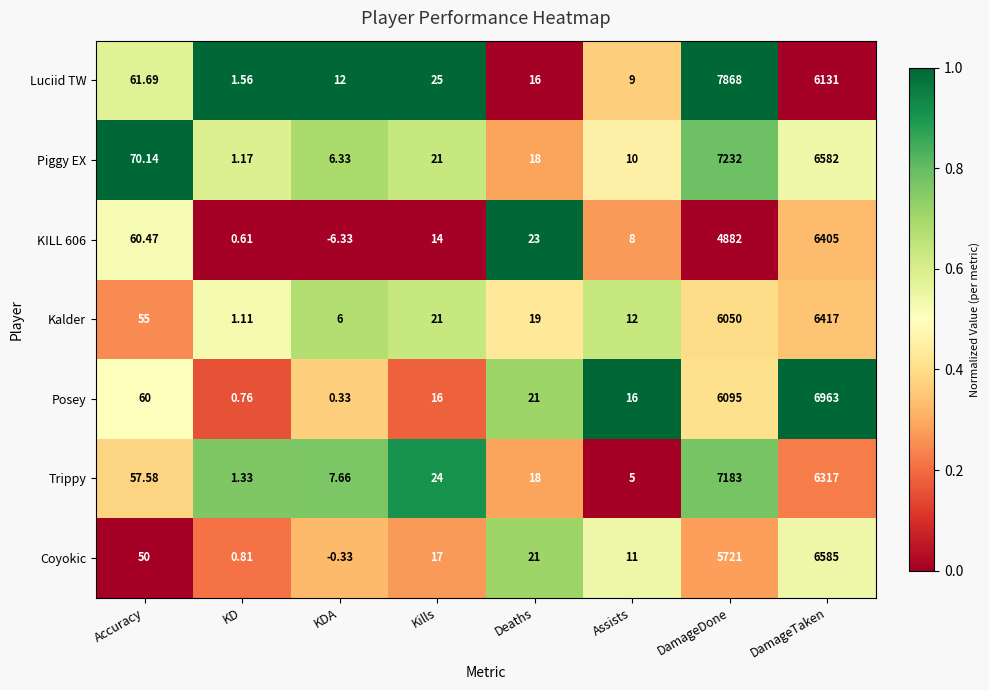

Where is Kalder nearest to the value 3209?

DamageDone